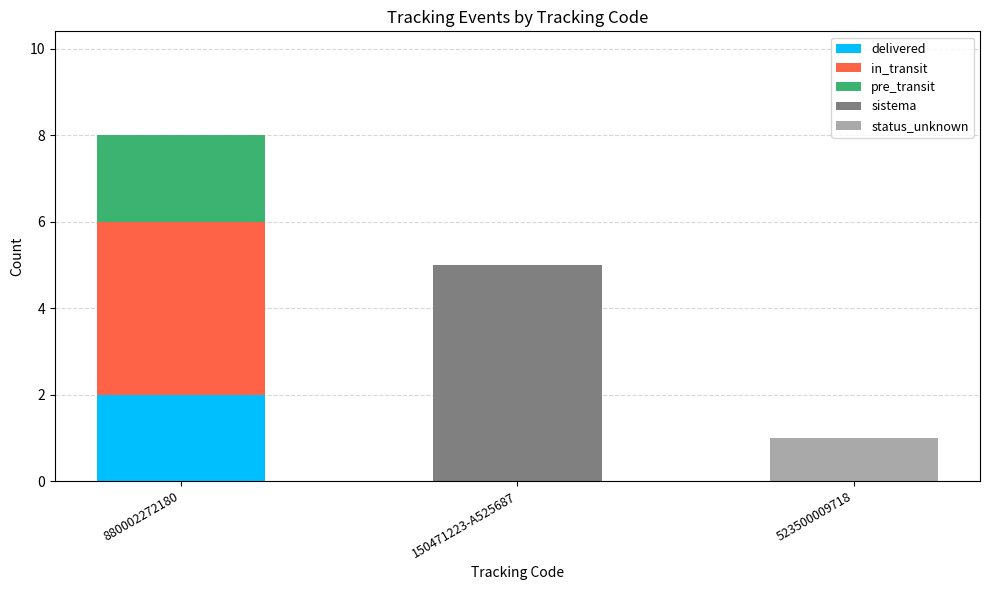

At which category is the sum across all series the highest?

880002272180